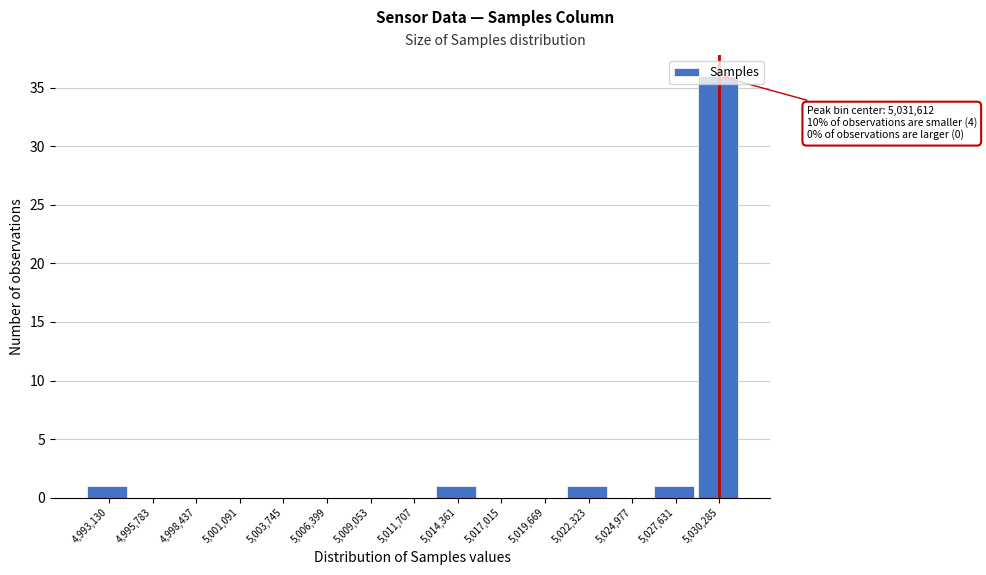

The value at 4,998,437 is 0. True or false?

True